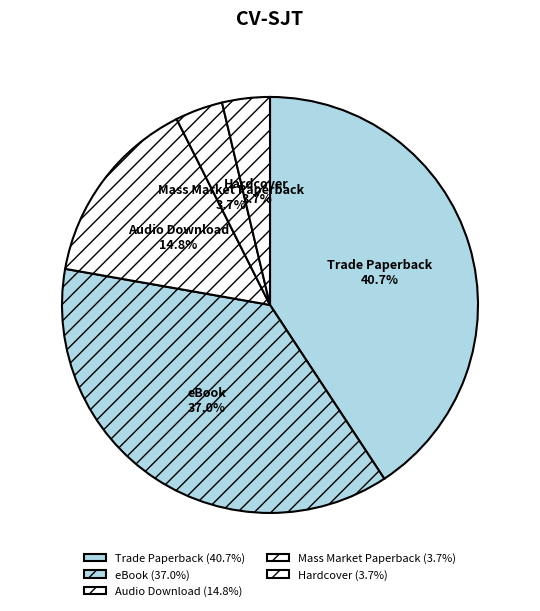

Between eBook and Hardcover, which is larger?

eBook